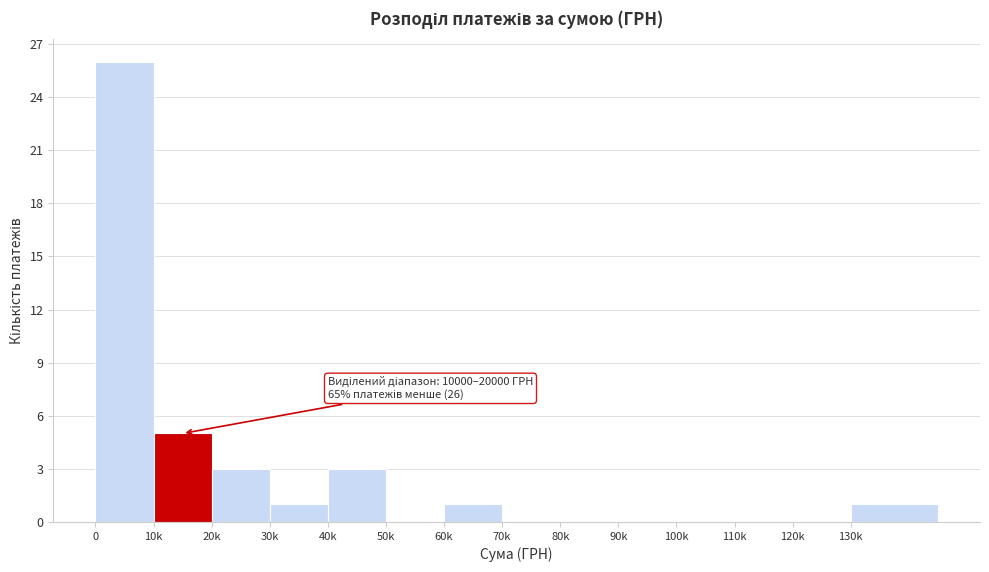

Reading left to right, list all the values displayed in this chart.

0=26	10k=5	20k=3	30k=1	40k=3	50k=0	60k=1	70k=0	80k=0	90k=0	100k=0	110k=0	120k=0	130k=1